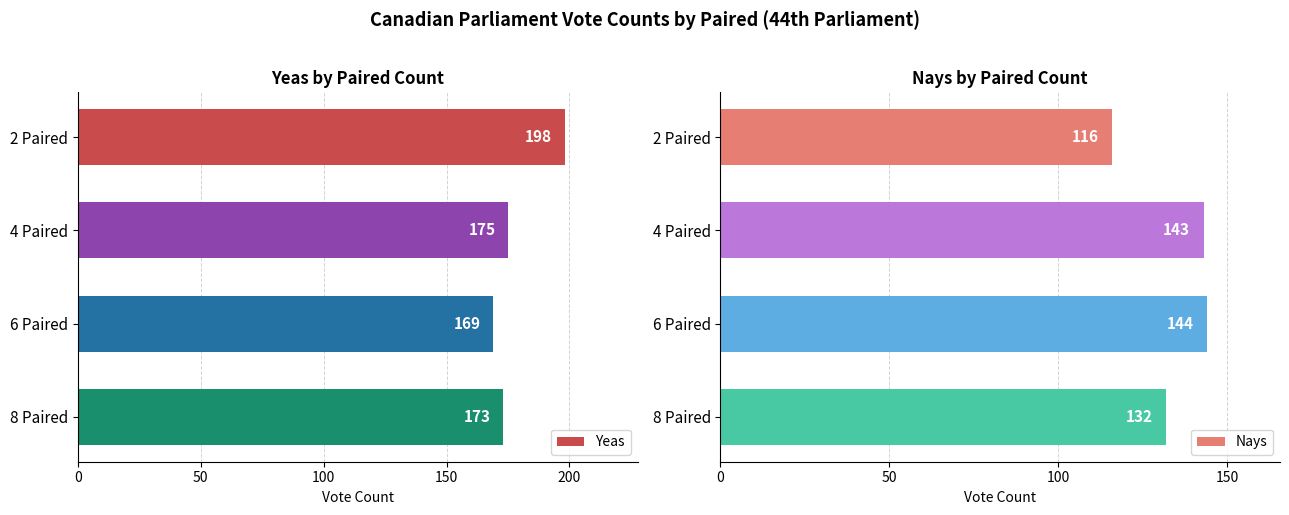

Which series has the largest range (max minus min)?

Yeas